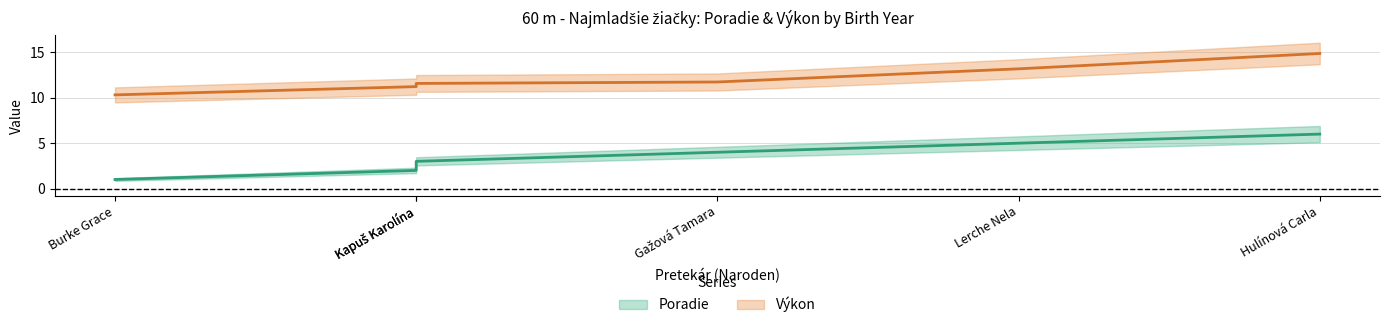

What is the difference between the maximum and minimum values in the Poradie series?

5.0